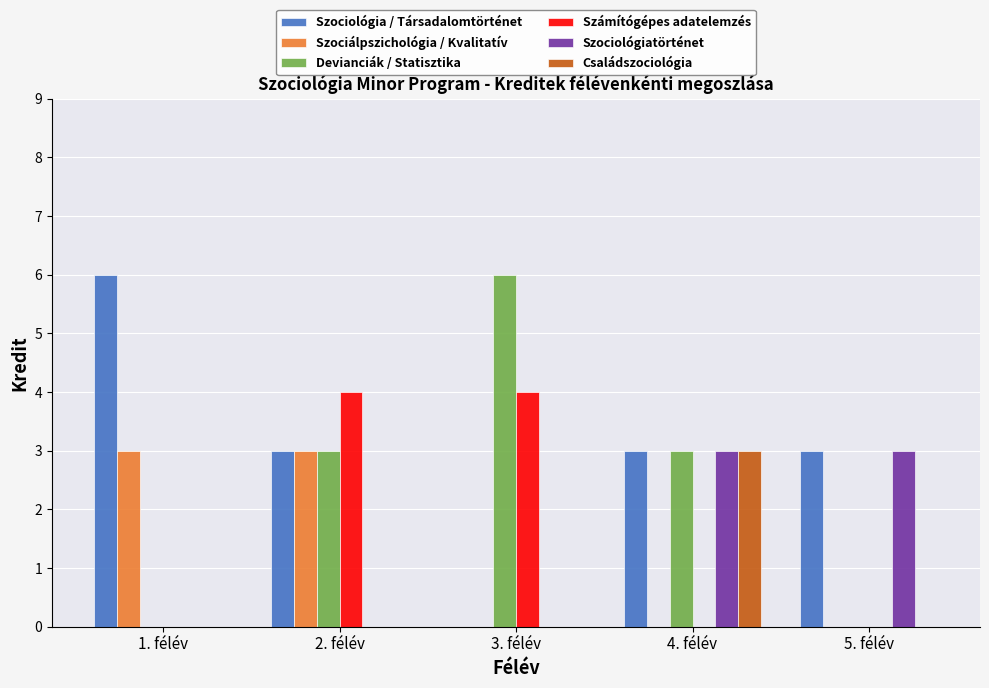

What is the total value across all series at 2. félév?

13